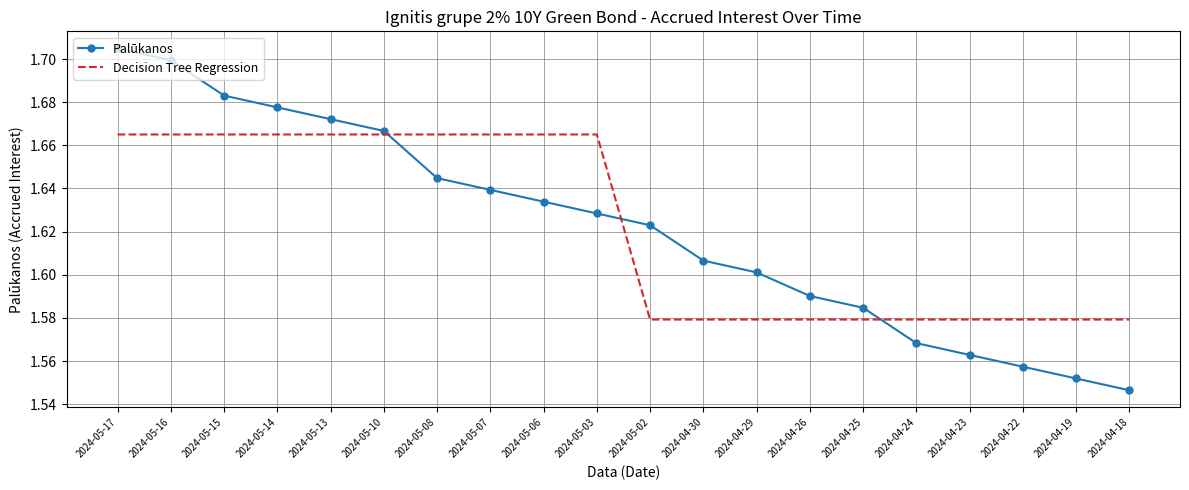

List the labels in order of value, largest first.

2024-05-17, 2024-05-16, 2024-05-15, 2024-05-14, 2024-05-13, 2024-05-10, 2024-05-08, 2024-05-07, 2024-05-06, 2024-05-03, 2024-05-02, 2024-04-30, 2024-04-29, 2024-04-26, 2024-04-25, 2024-04-24, 2024-04-23, 2024-04-22, 2024-04-19, 2024-04-18